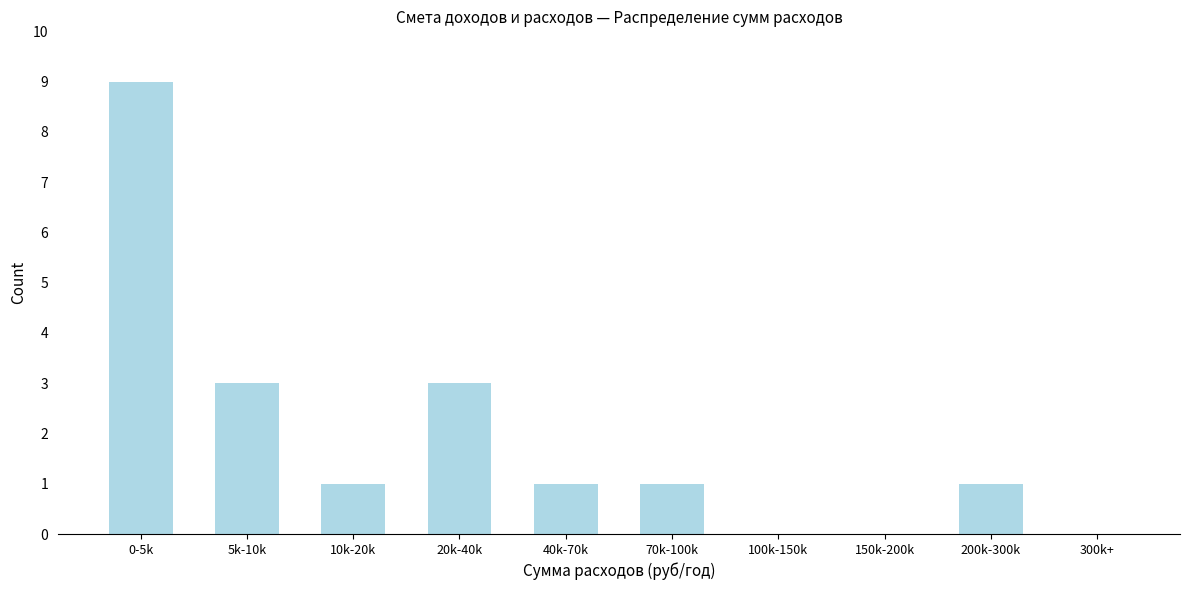

Reading left to right, list all the values displayed in this chart.

0-5k=9	5k-10k=3	10k-20k=1	20k-40k=3	40k-70k=1	70k-100k=1	100k-150k=0	150k-200k=0	200k-300k=1	300k+=0